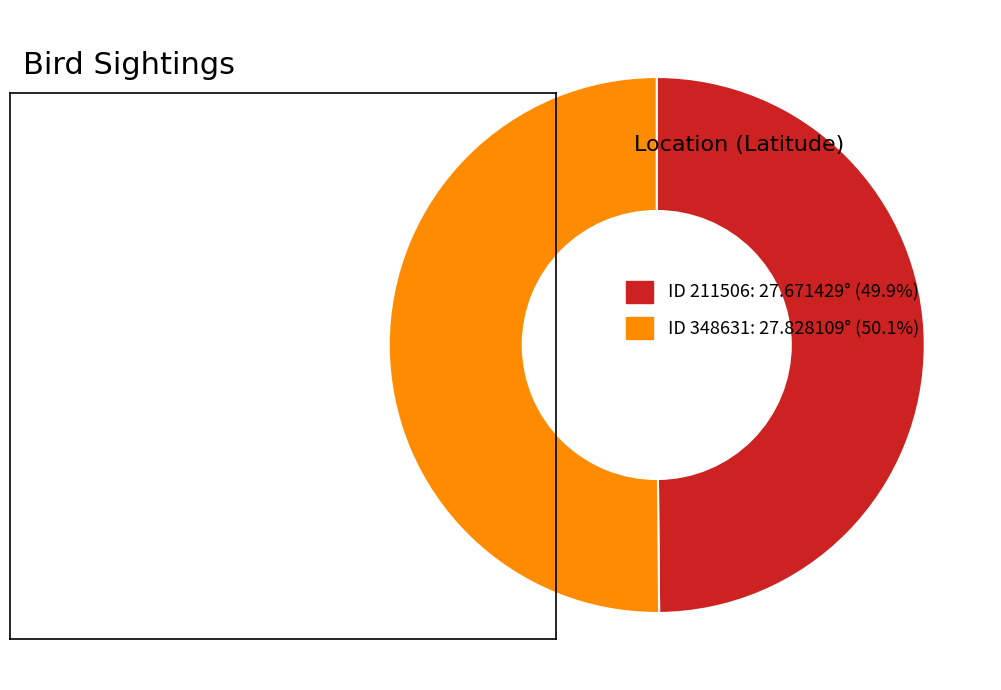

Do ID 211506: 27.671429° (49.9%) and ID 348631: 27.828109° (50.1%) together represent more than half of the pie?

Yes